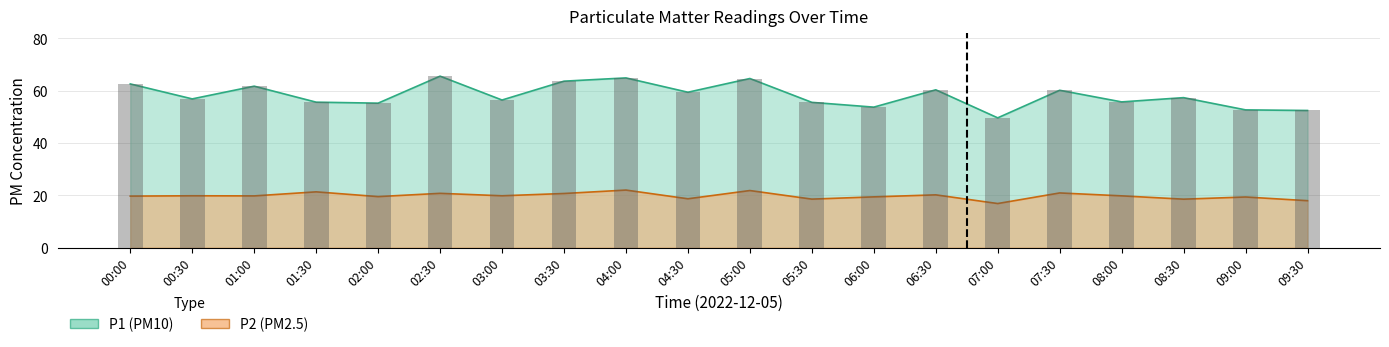

List the series in order of their peak value, highest first.

P1, P2